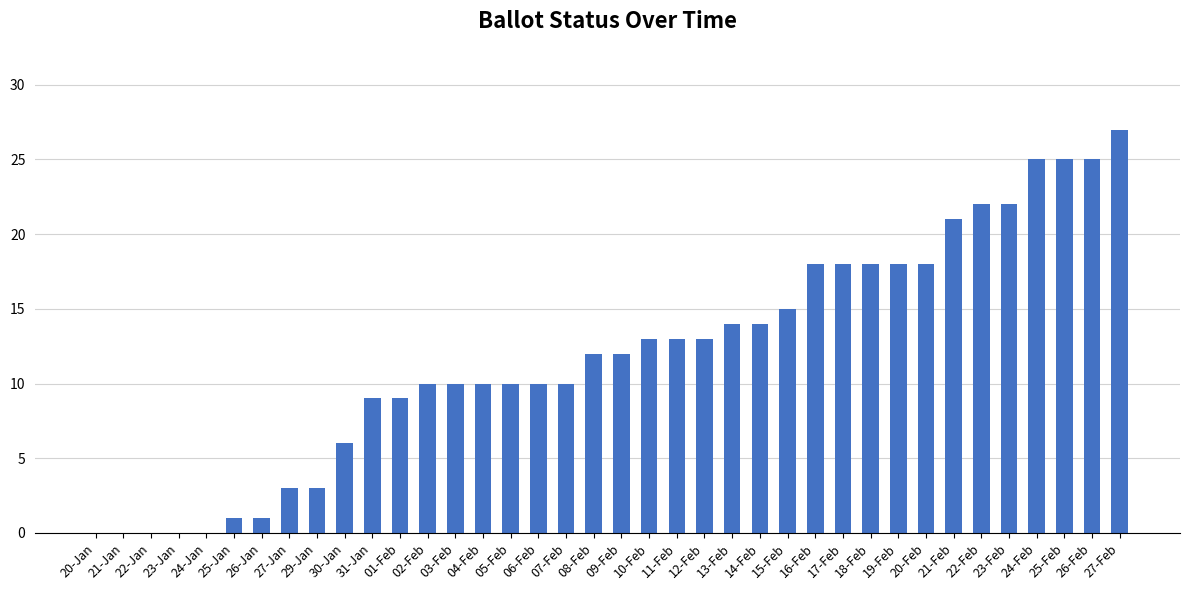

What is the approximate value at 20-Feb, to the nearest 5?

20